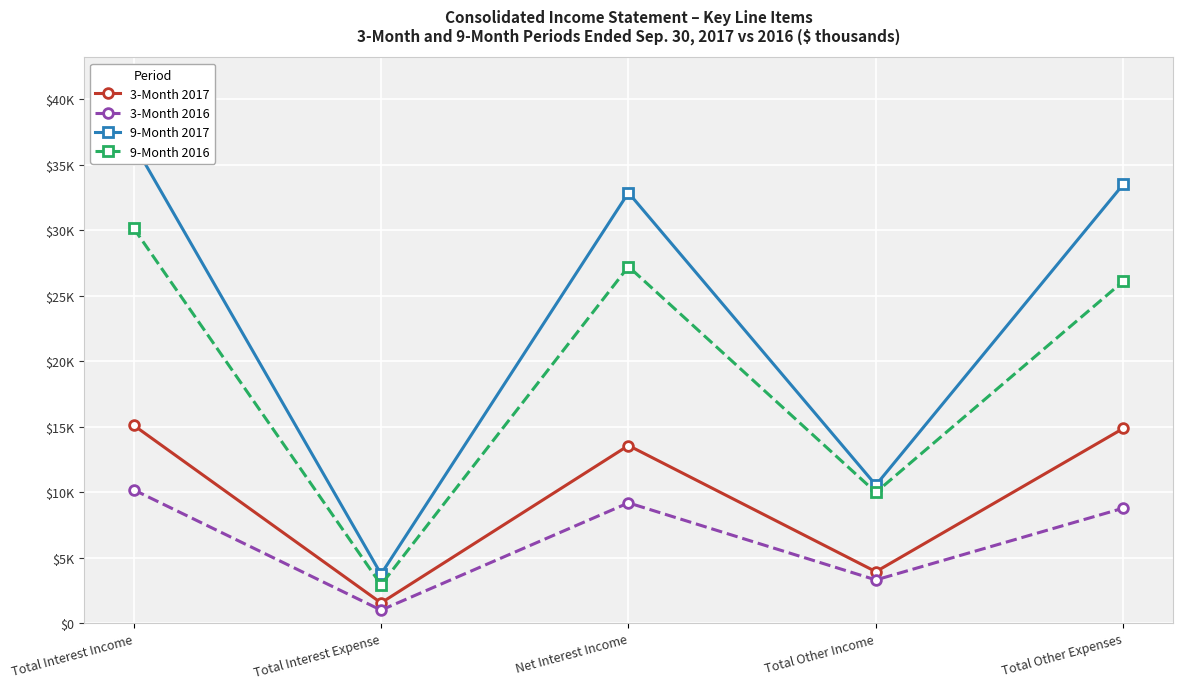

Which series has the largest range (max minus min)?

9-Month 2017